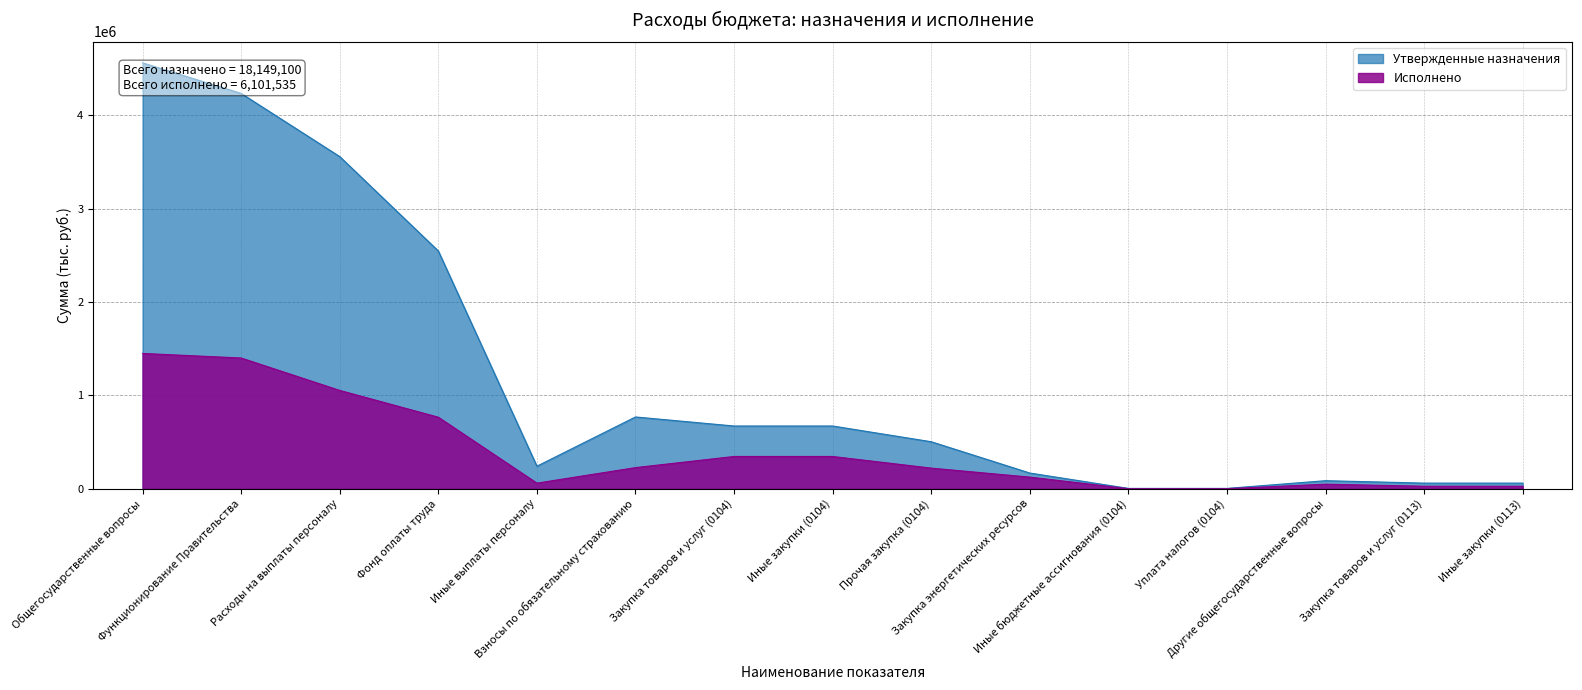

Is it true that Утвержденные назначения equals 168600.0 at Закупка энергетических ресурсов?

True